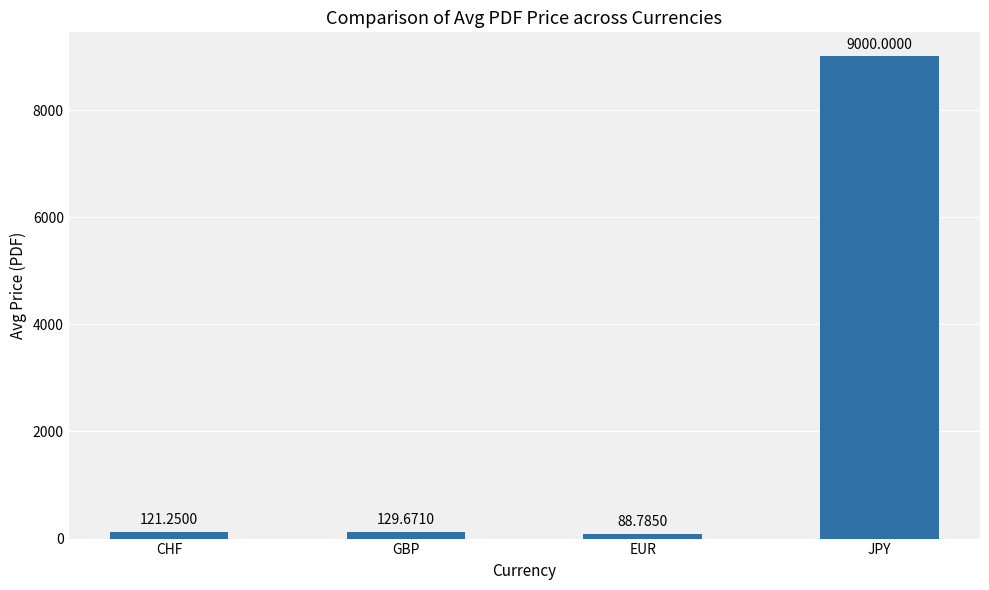

At which category does the chart reach its peak across all series?

JPY